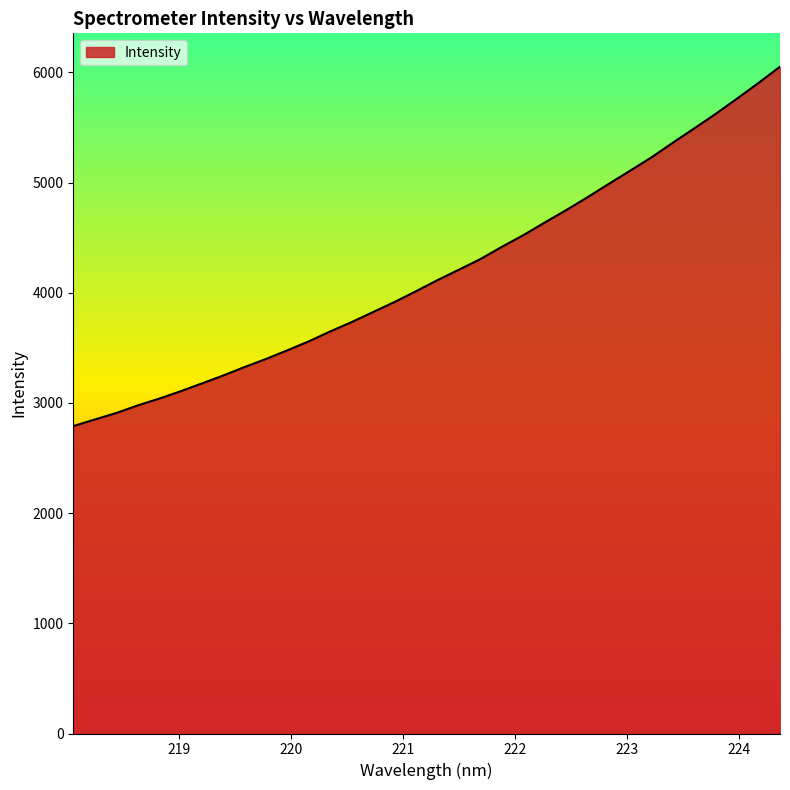

What is the smallest value displayed?

2789.8